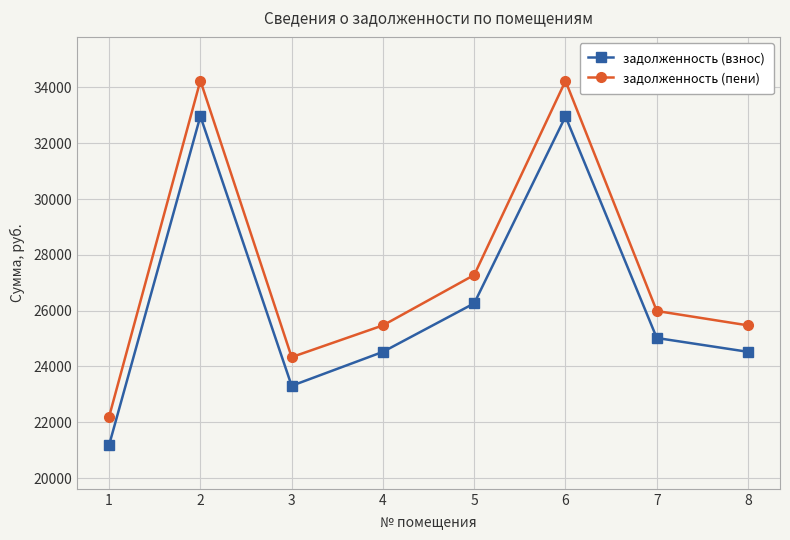

What is the difference between the maximum and minimum values in the задолженность (пени) series?

12043.9